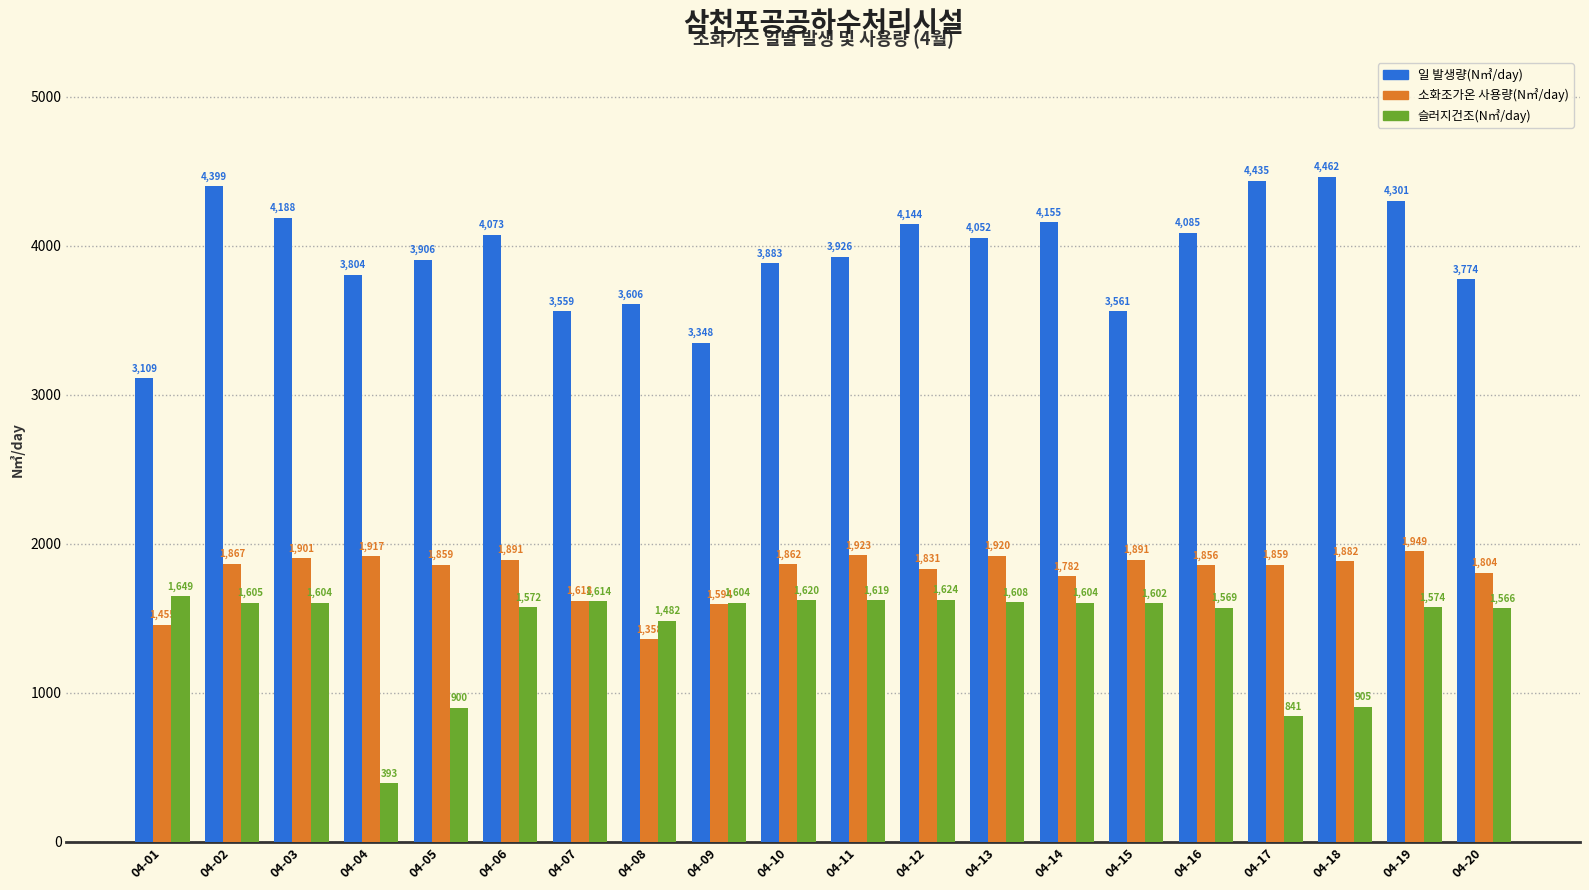

Which series has the largest range (max minus min)?

일 발생량(N㎥/day)